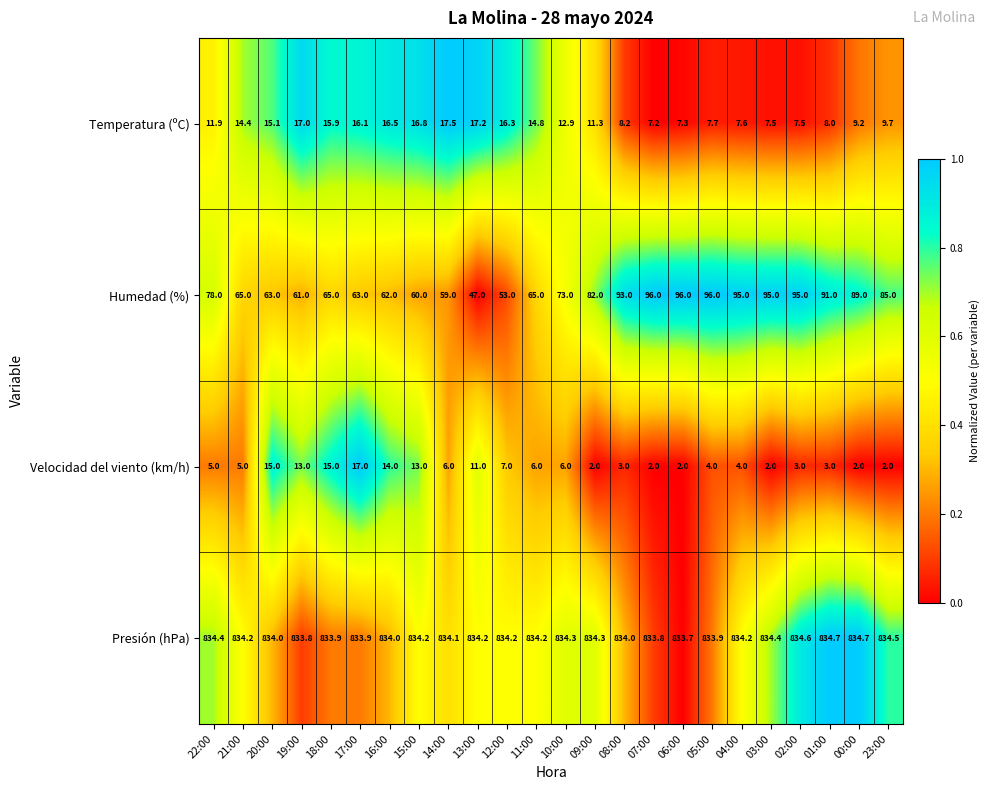

What is the spread (max minus min) of values at 08:00?

831.0